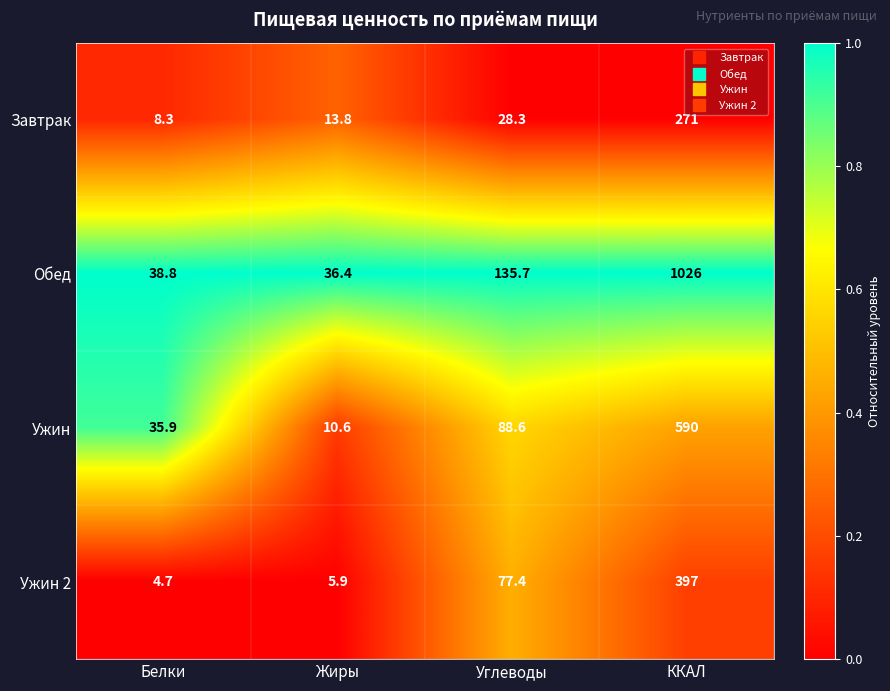

At which label is Ужин closest to 300?

Углеводы